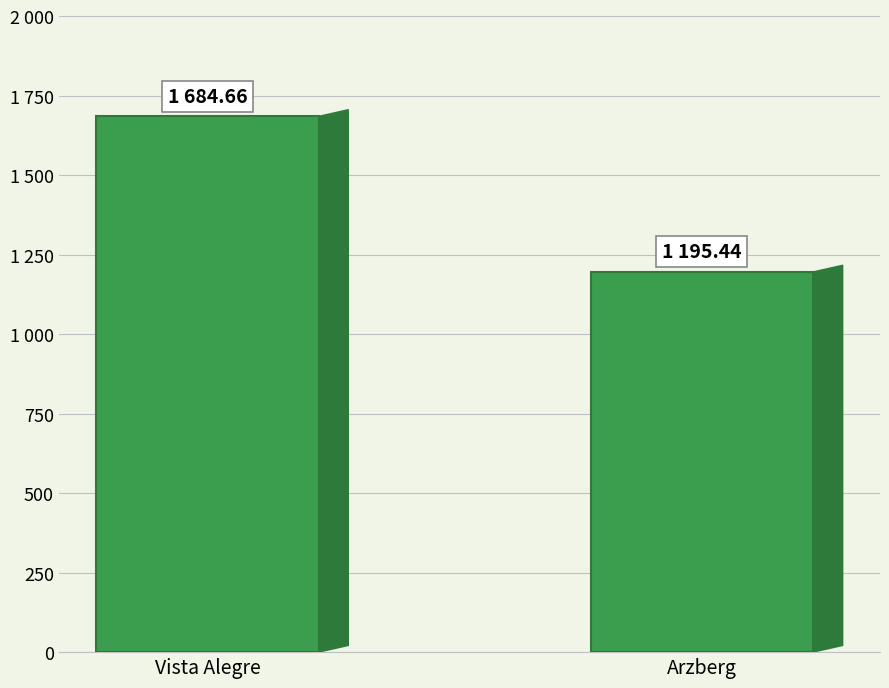

Does the chart contain any negative values?

No